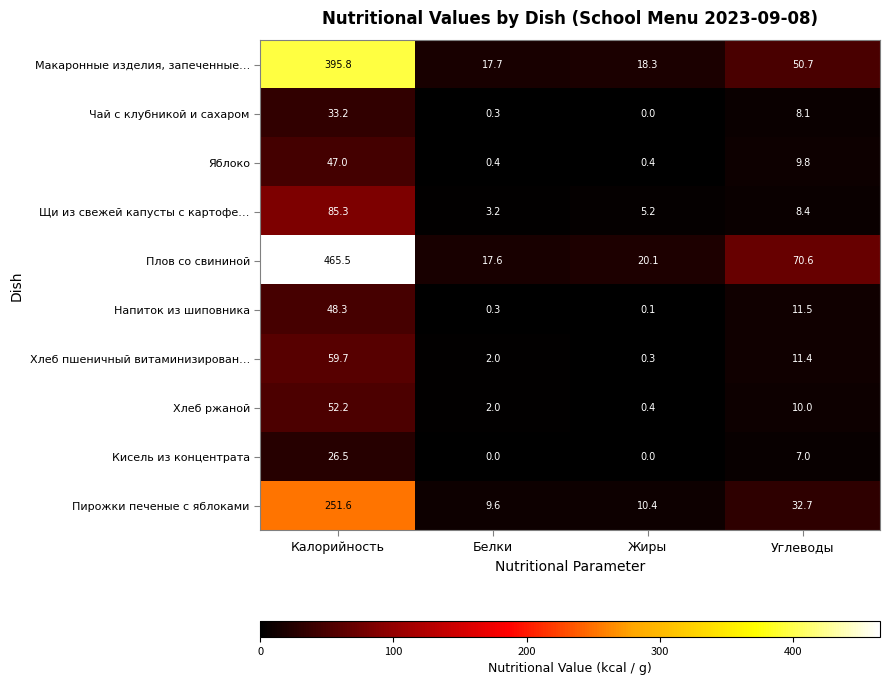

At which category is the sum across all series the highest?

Калорийность